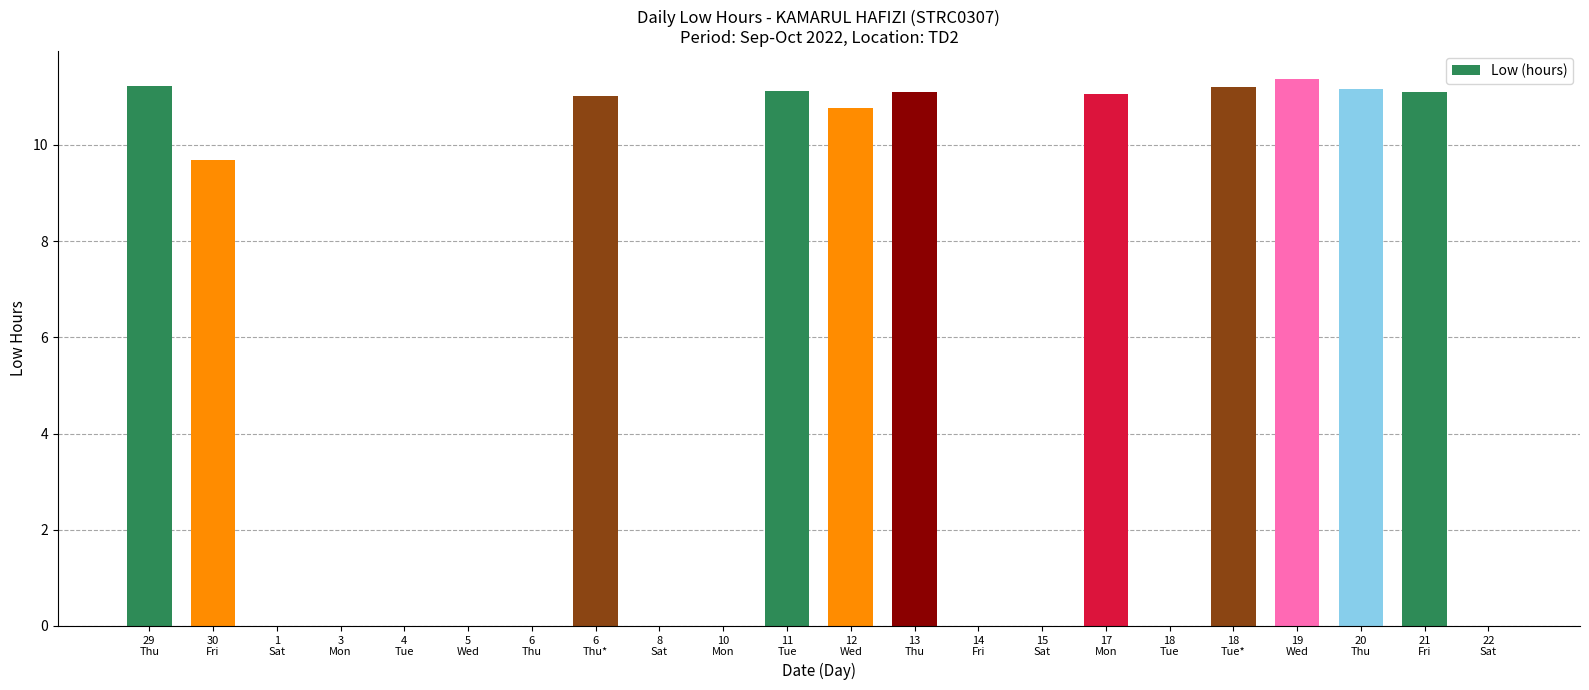

True or false: the data shows -5.2 at 5-Wed.

False